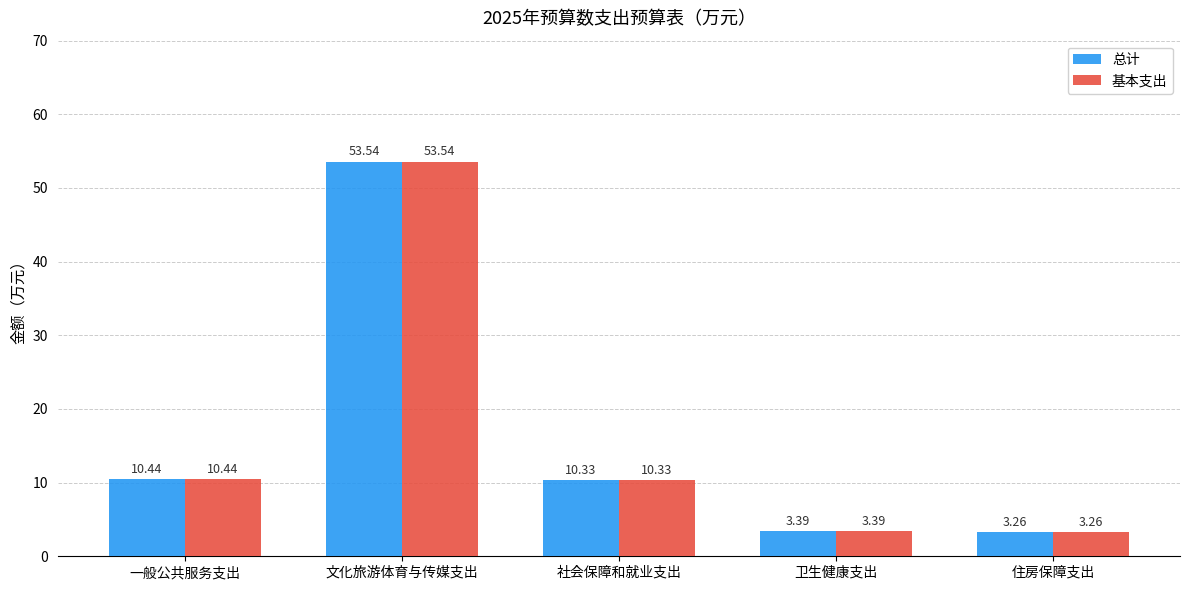

What is the label of the 1st bar from the left?

一般公共服务支出